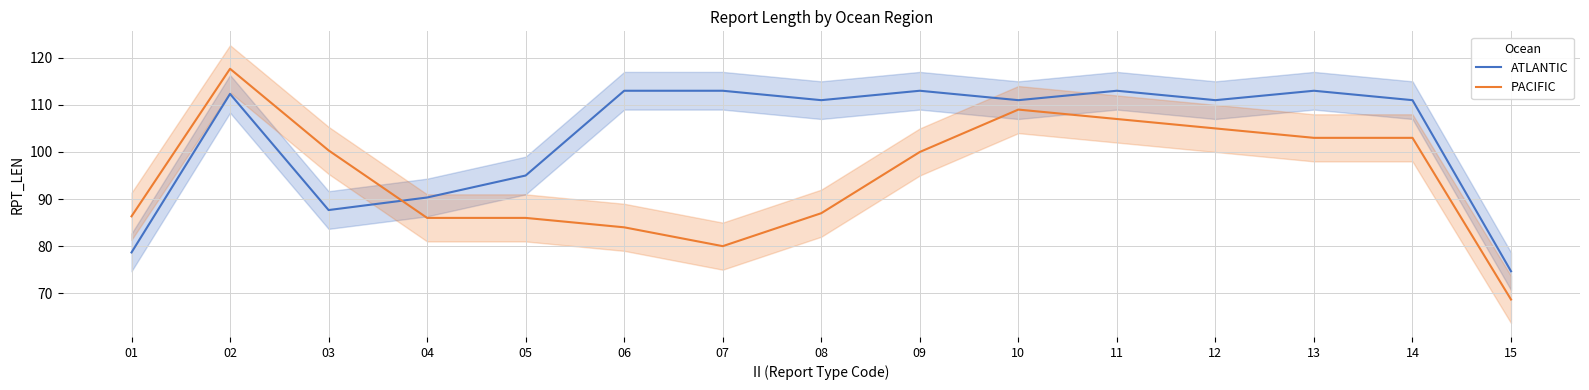

What is the difference between the maximum and minimum values in the ATLANTIC series?

38.3